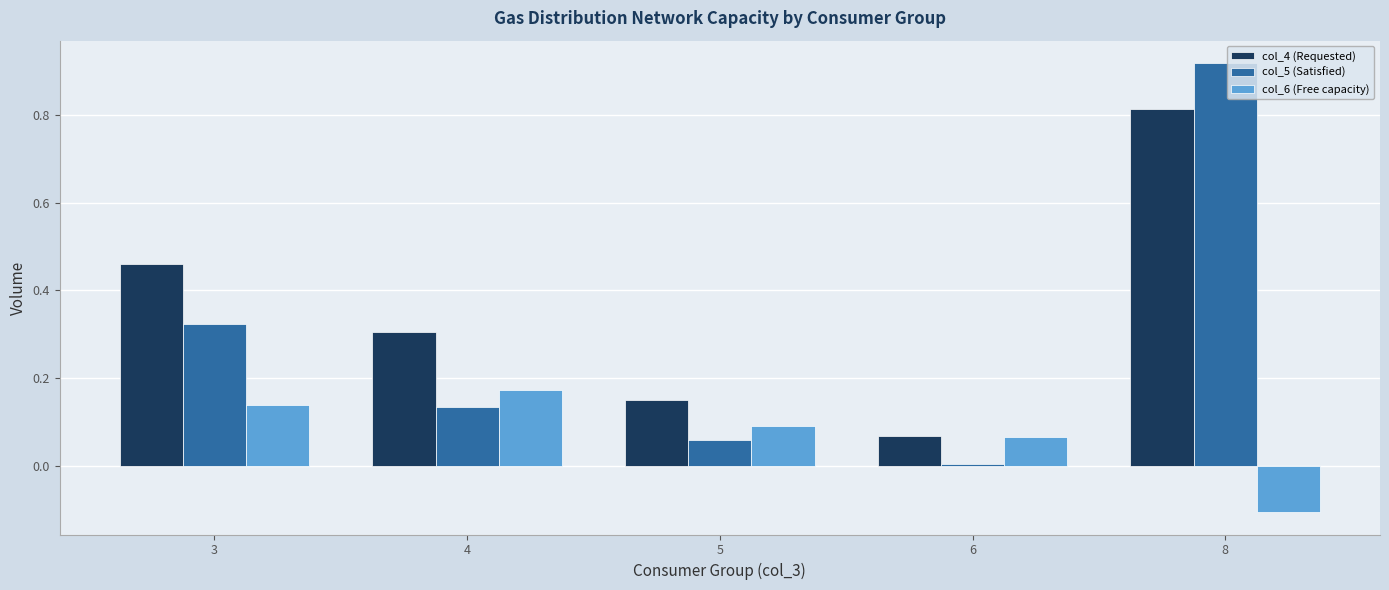

At which category does the chart reach its peak across all series?

8